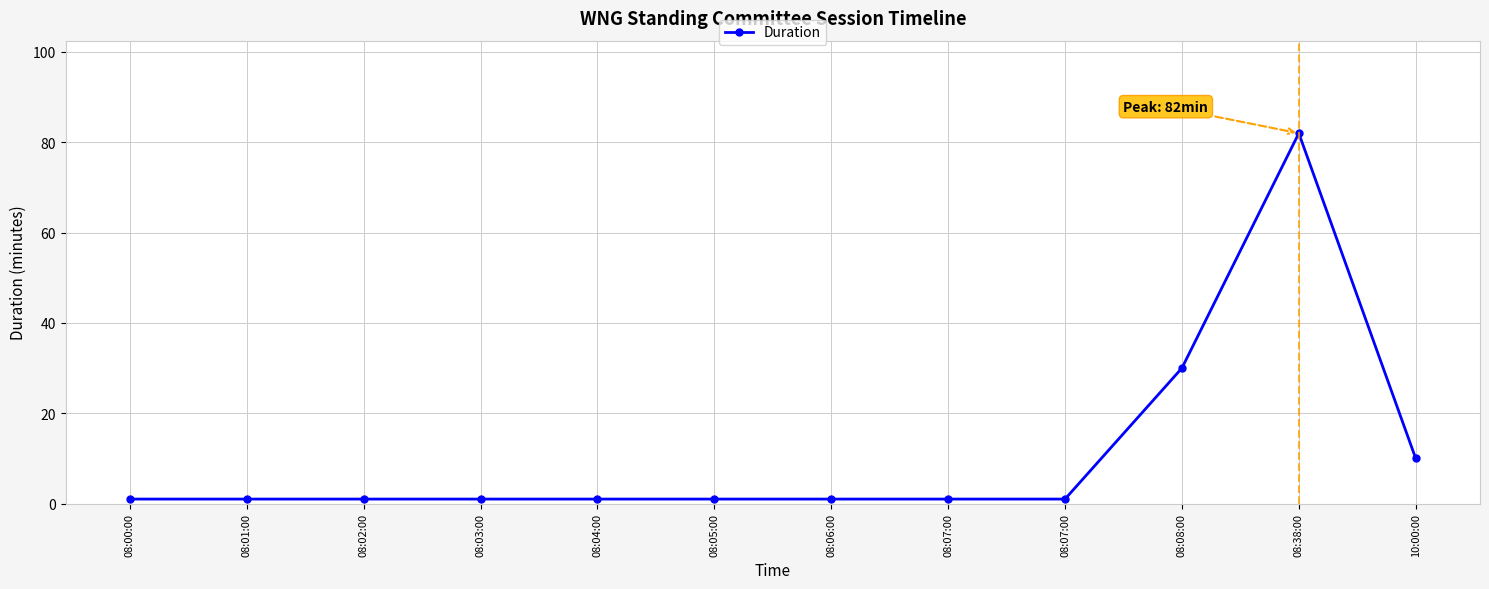

True or false: there are more than 1 points higher than both neighbors.

False